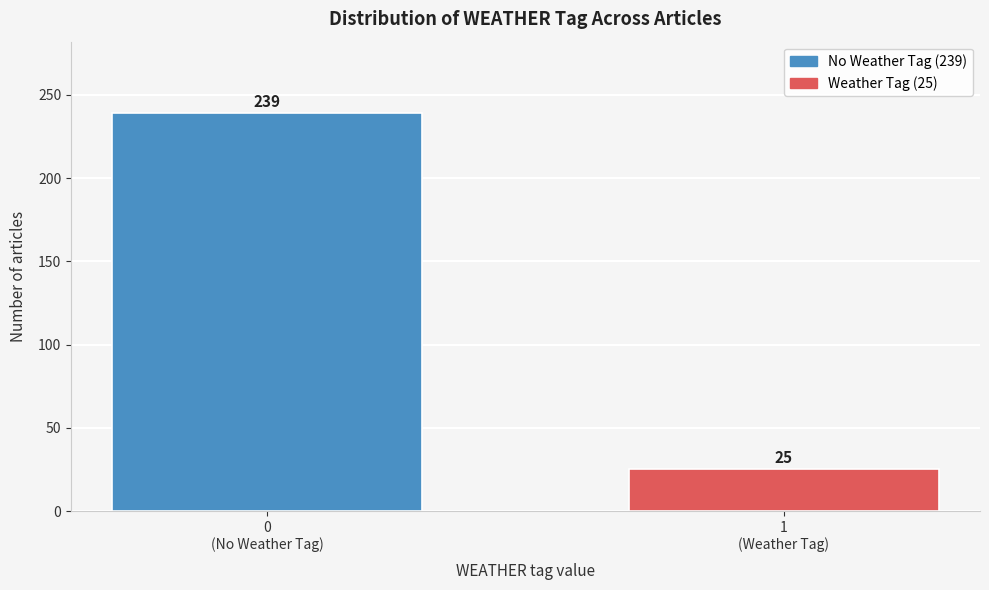

Reading left to right, transcribe all the data shown in this chart.

239	25